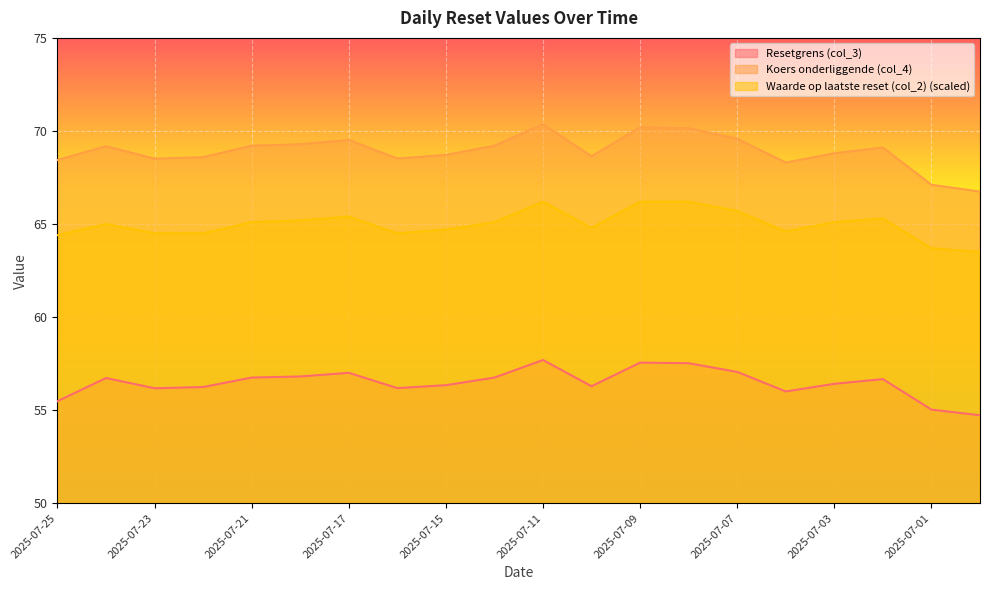

What is the label of the 9th point from the left?

2025-07-15